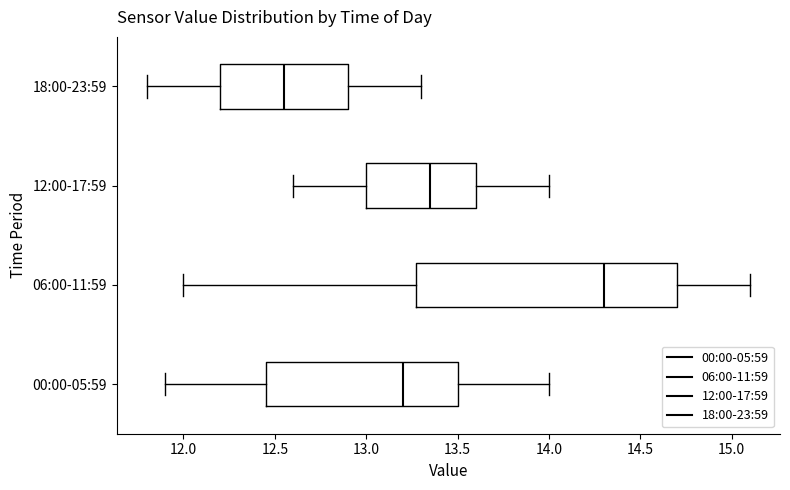

Comparing the boxes themselves (not the whiskers), which one is the widest?

06:00-11:59